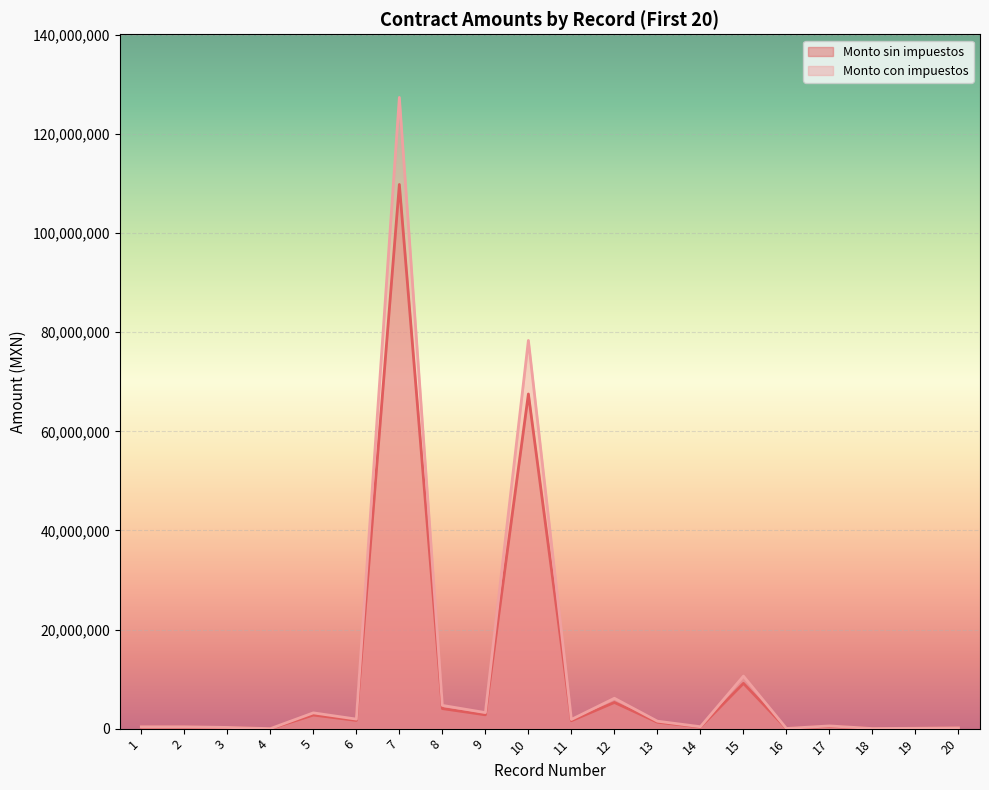

What is the value of the Monto con impuestos point at the 20th from the left?

156792